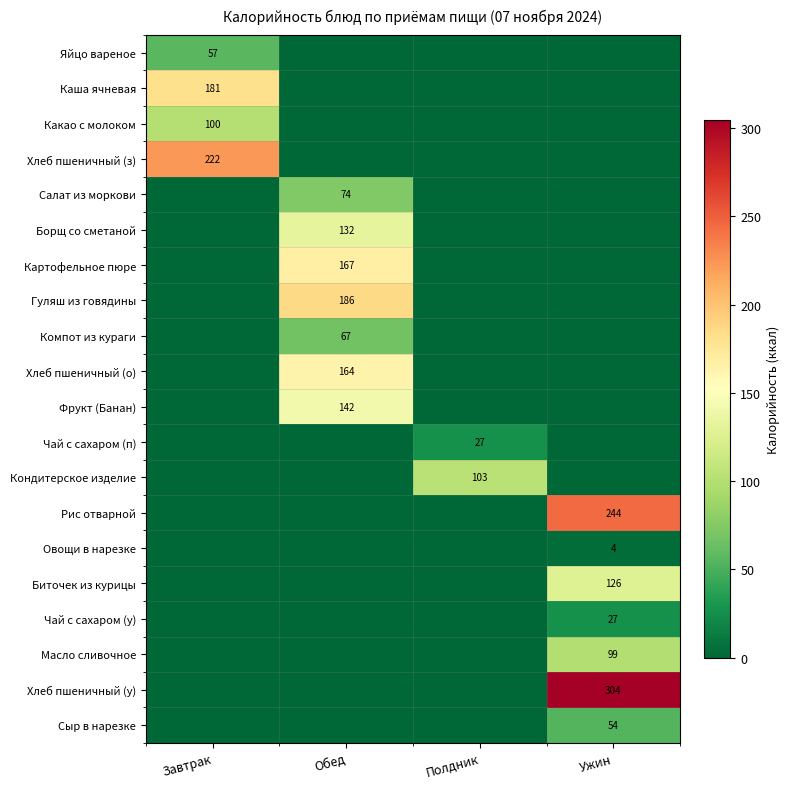

The value of Хлеб пшеничный (о) at Обед is 110. True or false?

False